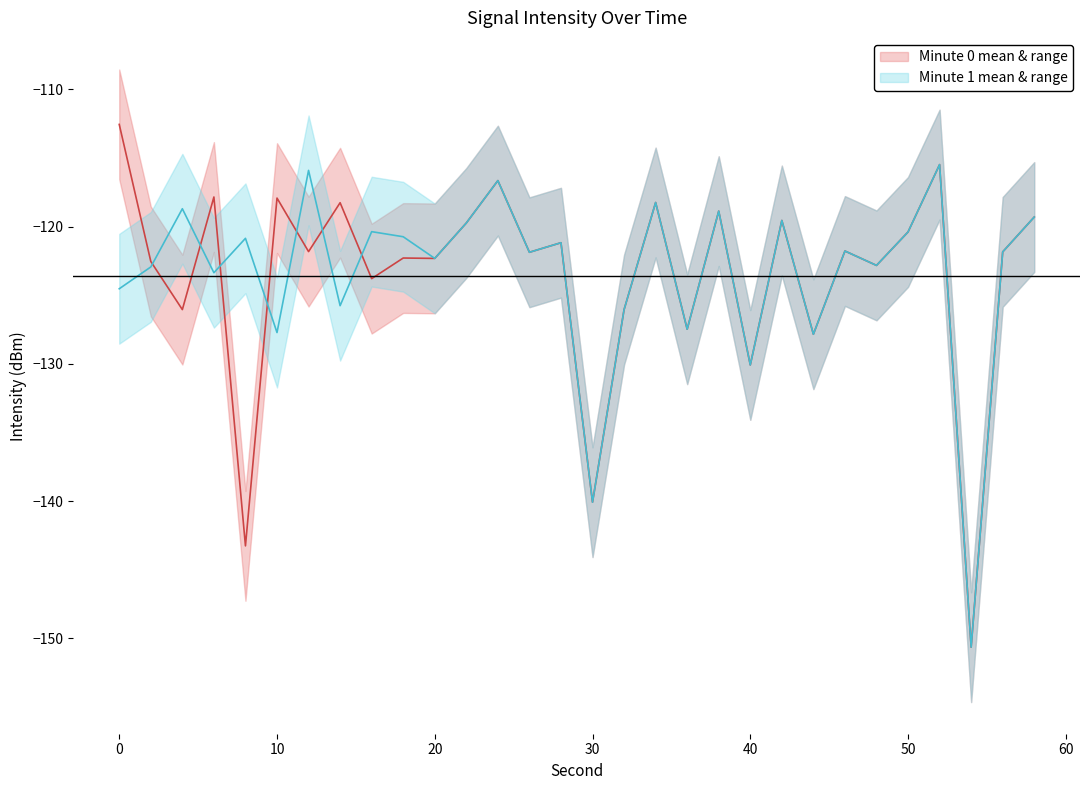

Which series ends up on top after the final intersection of Minute 0 mean & range and Minute 1 mean & range?

Minute 1 mean & range